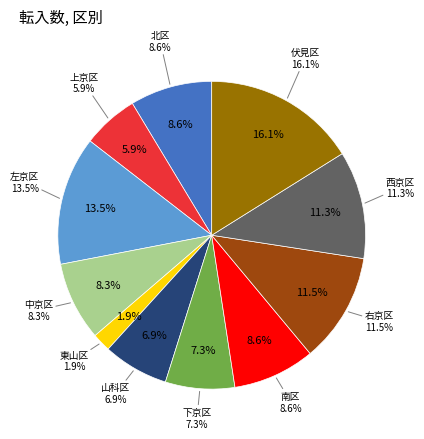

What portion of the pie excludes 右京区?

88.5%